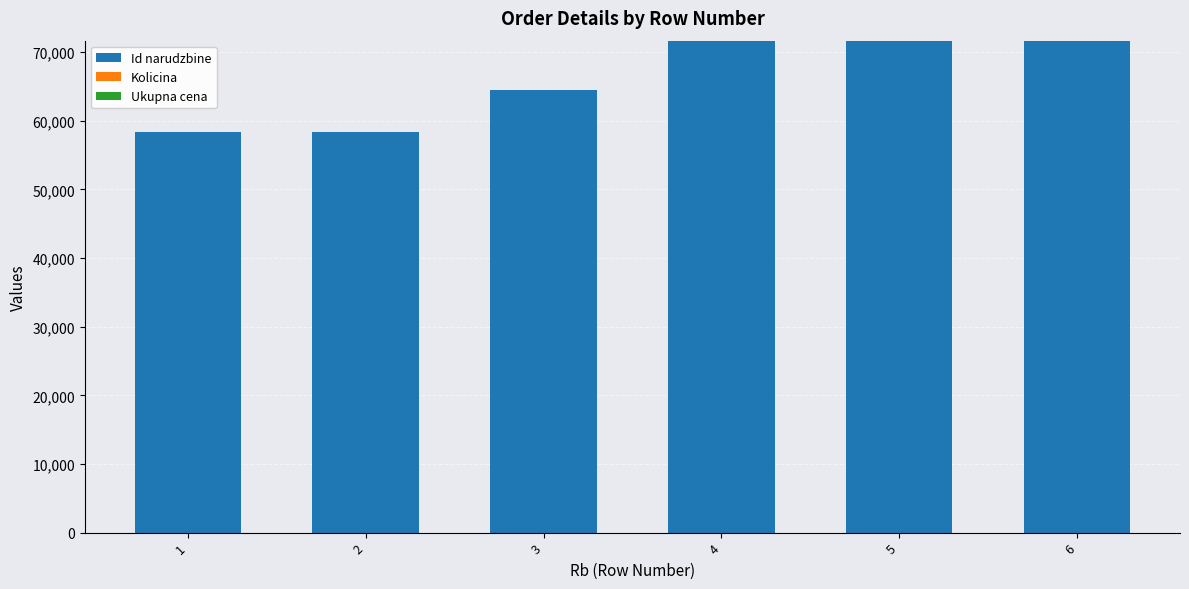

What is the sum of all Id narudzbine values?

396250